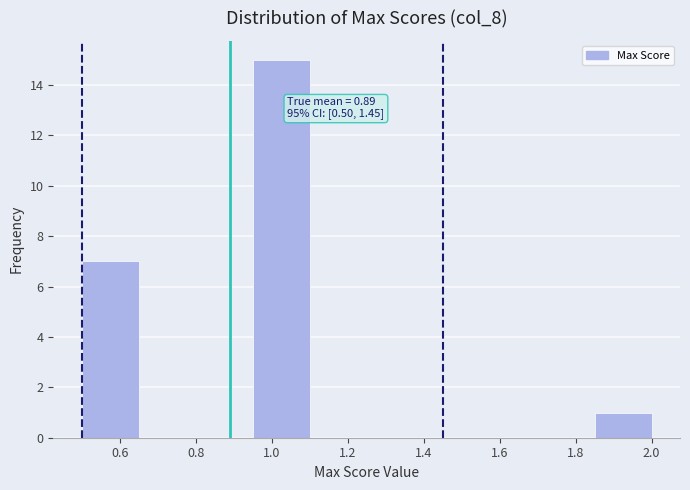

Which range on the x-axis has the tallest bar?

0.95 to 1.10